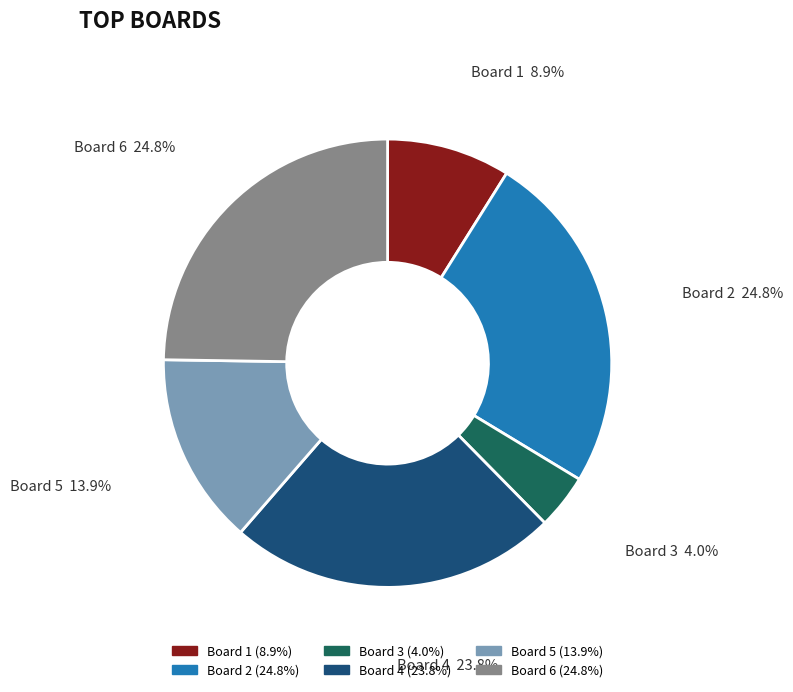

Approximately how many times larger is the value at Board 6 compared to Board 4?

1.0